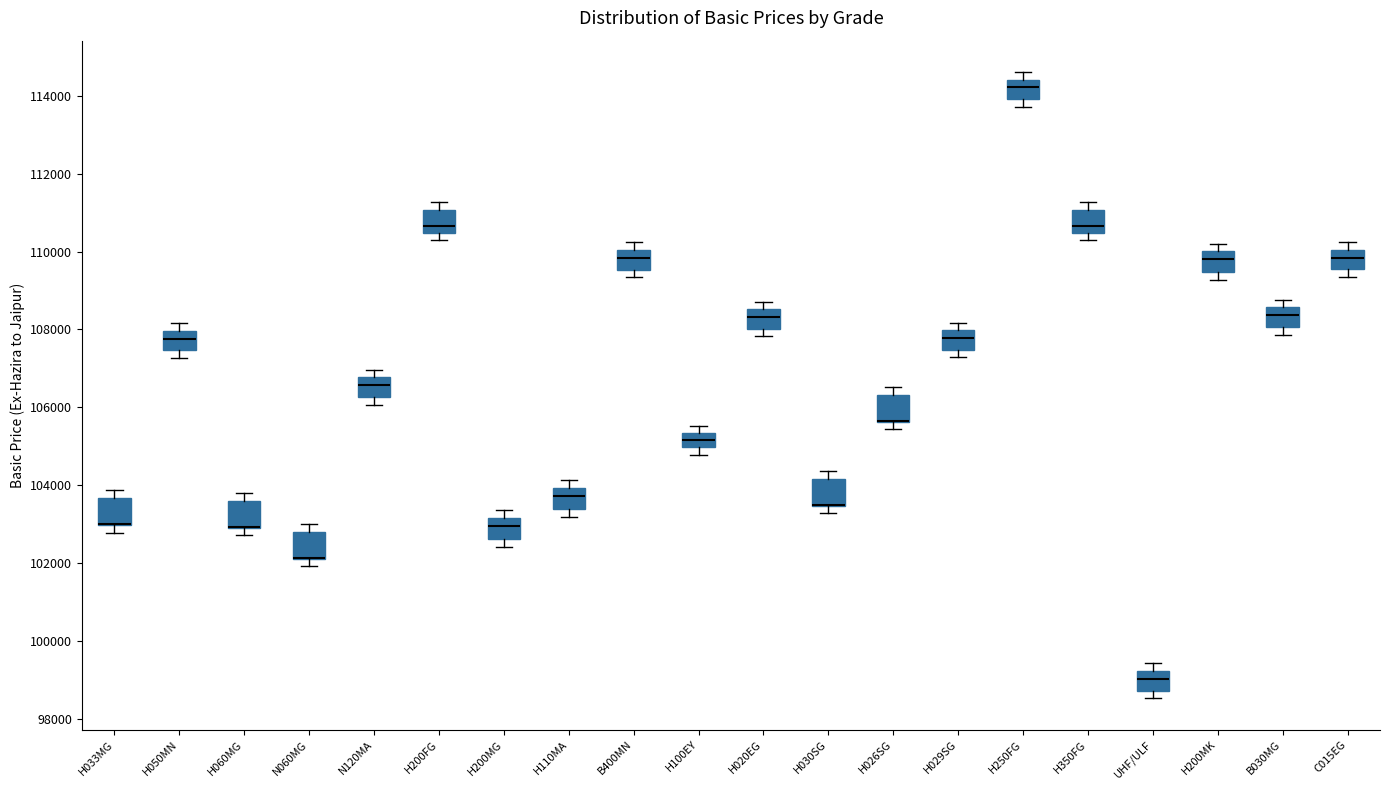

Reading left to right, transcribe this box plot: for each box, give where its median line is, the range the box spans, and where its two whiskers end, as read against the y-axis. The values are not printed on the chart, so give them approximately, as read against the axis.

H033MG: median 103000 (drawn on the box's lower edge), box 103000 to 103600, whiskers 102800 to 103800
H050MN: median 107800, box 107400 to 108000, whiskers 107200 to 108200
H060MG: median 103000 (drawn on the box's lower edge), box 103000 to 103600, whiskers 102800 to 103800
N060MG: median 102200 (drawn on the box's lower edge), box 102200 to 102800, whiskers 102000 to 103000
N120MA: median 106600, box 106200 to 106800, whiskers 106000 to 107000
H200FG: median 110600, box 110400 to 111000, whiskers 110200 to 111200
H200MG: median 103000, box 102600 to 103200, whiskers 102400 to 103400
H110MA: median 103800, box 103400 to 104000, whiskers 103200 to 104200
B400MN: median 109800, box 109600 to 110000, whiskers 109400 to 110200
H100EY: median 105200, box 105000 to 105400, whiskers 104800 to 105600
H020EG: median 108400, box 108000 to 108600, whiskers 107800 to 108800
H030SG: median 103400 (drawn on the box's lower edge), box 103400 to 104200, whiskers 103200 to 104400
H026SG: median 105600 (drawn on the box's lower edge), box 105600 to 106400, whiskers 105400 to 106600
H029SG: median 107800, box 107400 to 108000, whiskers 107200 to 108200
H250FG: median 114200, box 114000 to 114400, whiskers 113800 to 114600
H350FG: median 110600, box 110400 to 111000, whiskers 110200 to 111200
UHF/ULF: median 99000, box 98800 to 99200, whiskers 98600 to 99400
H200MK: median 109800, box 109400 to 110000, whiskers 109200 to 110200
B030MG: median 108400, box 108000 to 108600, whiskers 107800 to 108800
C015EG: median 109800, box 109600 to 110000, whiskers 109400 to 110200